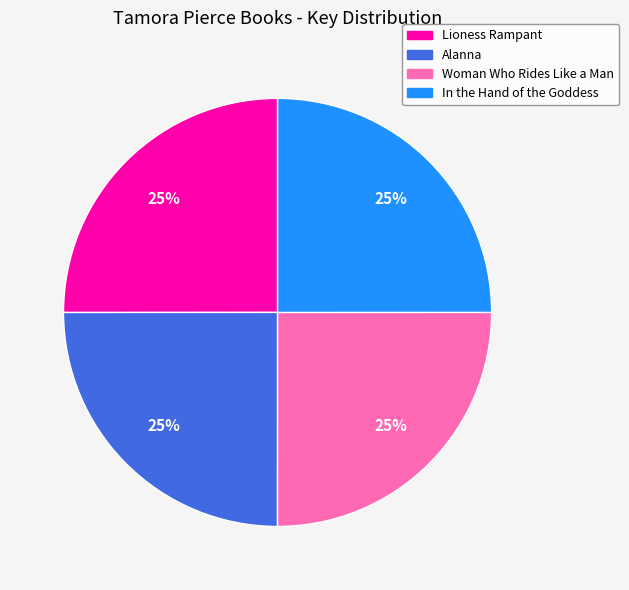

To the nearest percent, what is the combined percentage of In the Hand of the Goddess and Woman Who Rides Like a Man?

50%